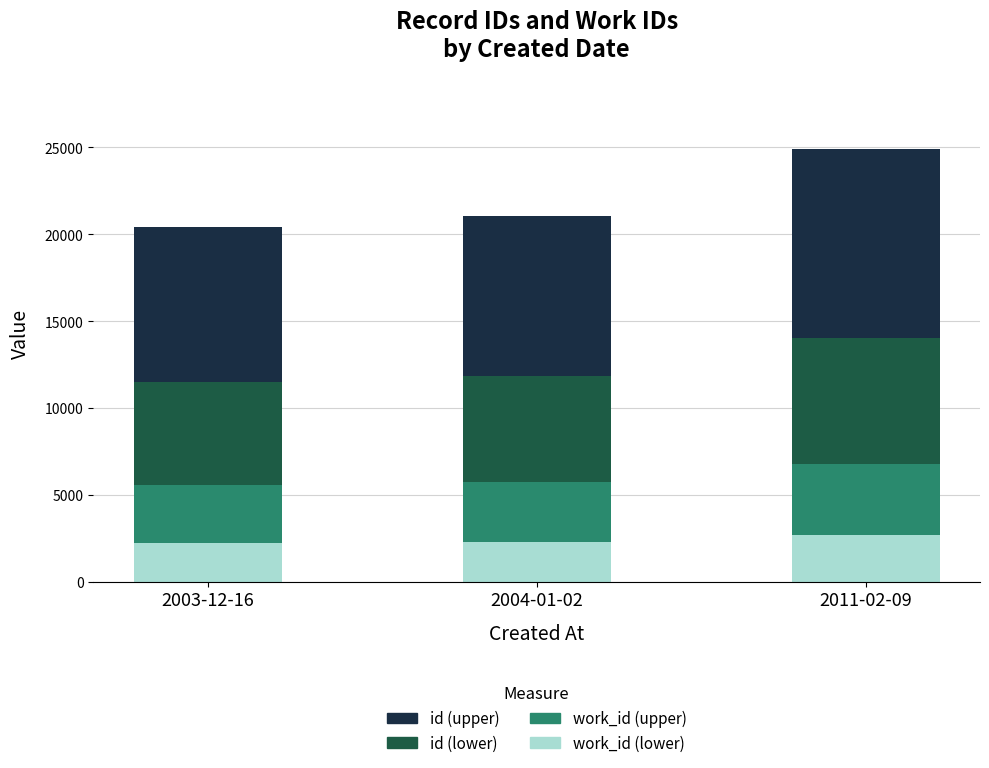

What is the total value across all series at 2011-02-09?

24921